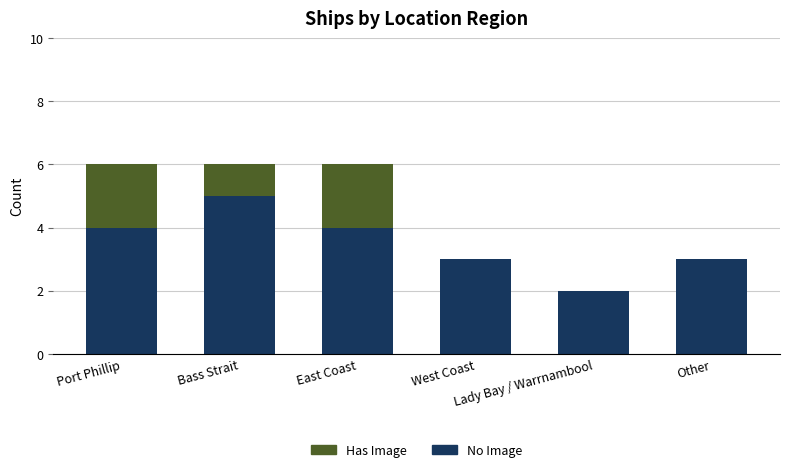

What is the highest value of the No Image series?

5